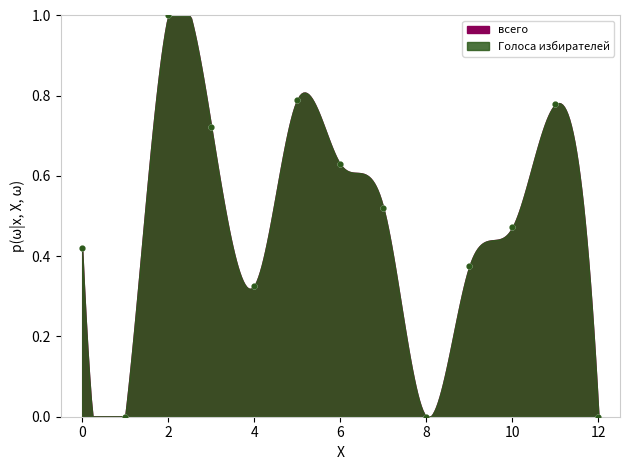

At how many categories does at least one series exceed 0?

10